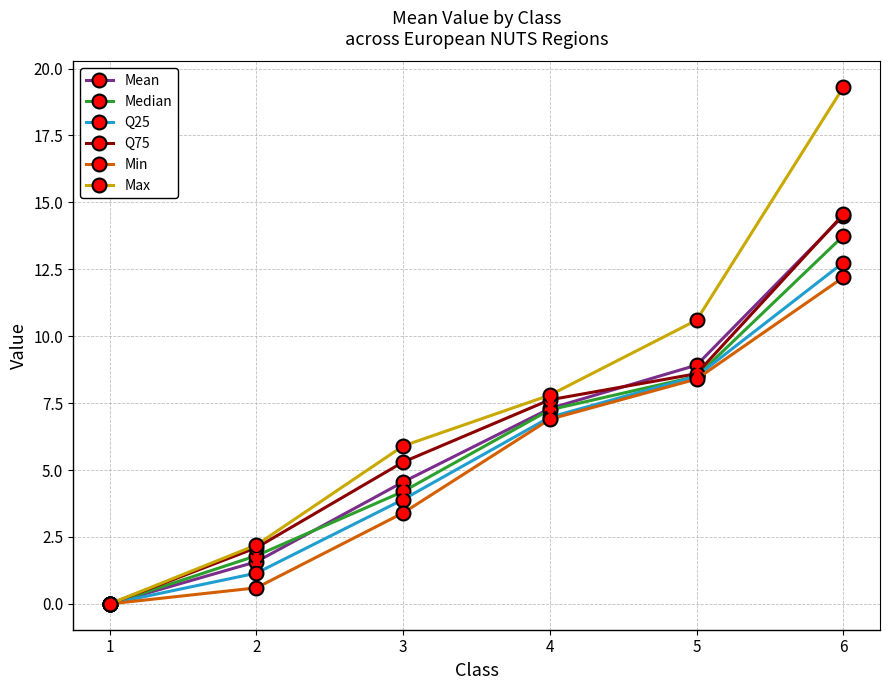

What is the sum of the Q25 values at 1 and 3?

3.9